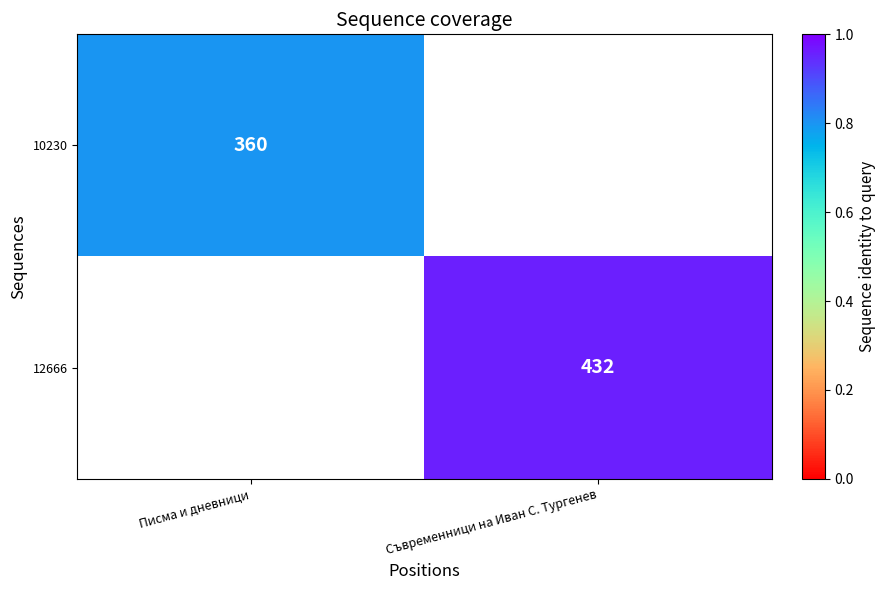

The value of 12666 at Съвременници на Иван С. Тургенев is 137.3. True or false?

False